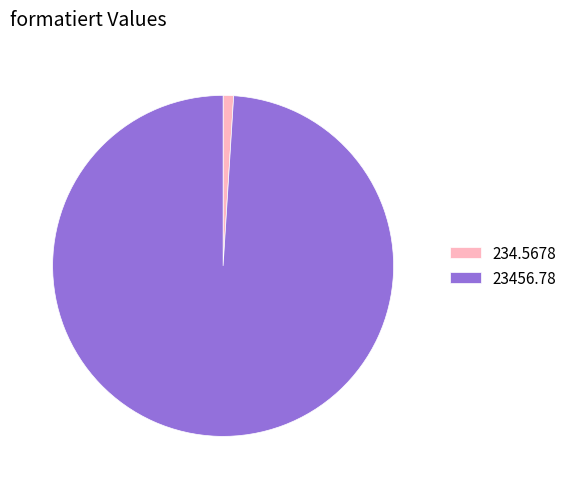

Which slice is the largest?

23456.78